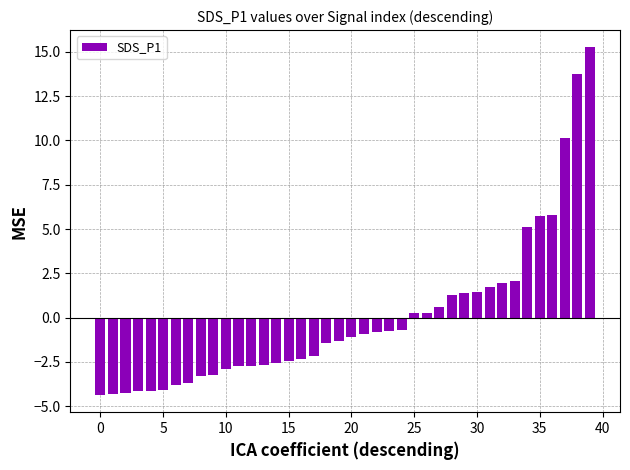

How many values are below zero?

25